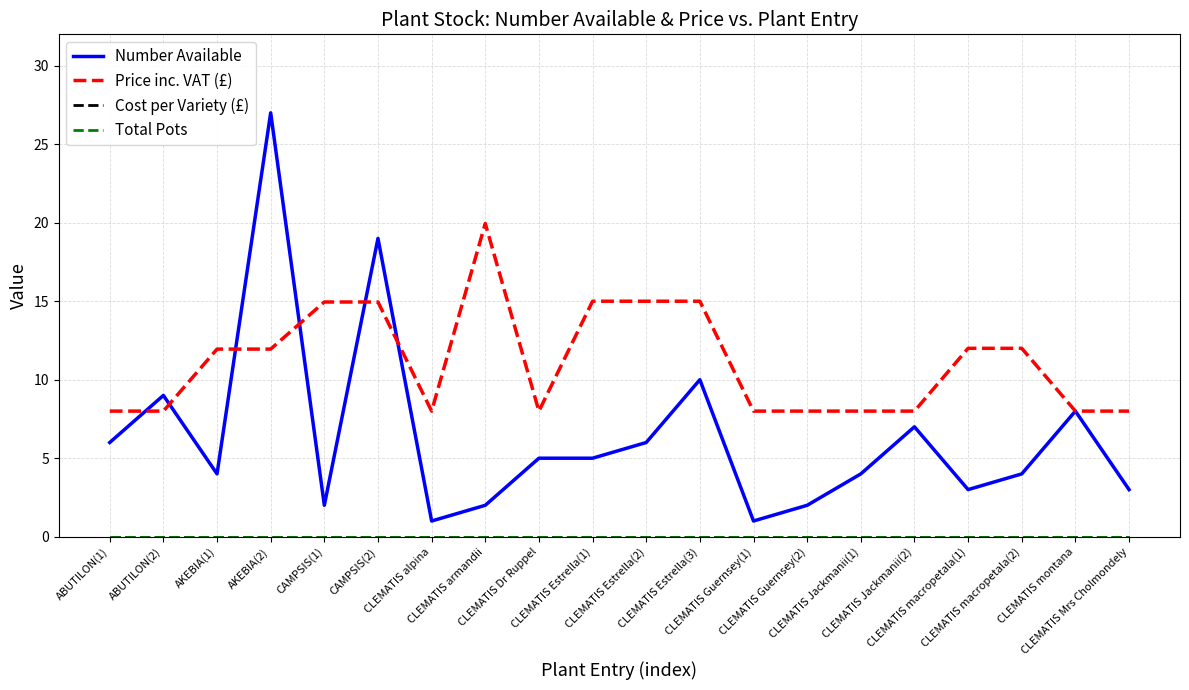

Does the chart have visible grid lines?

Yes